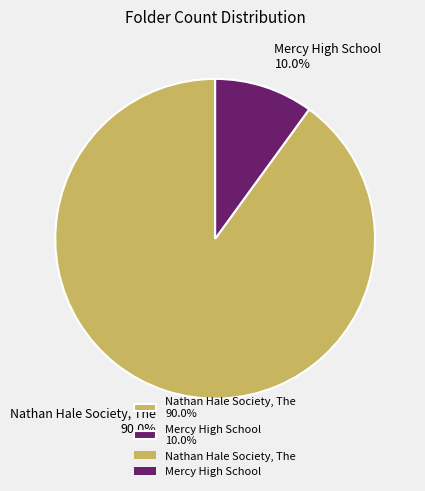

Which category has the biggest portion of the pie?

Nathan Hale Society, The